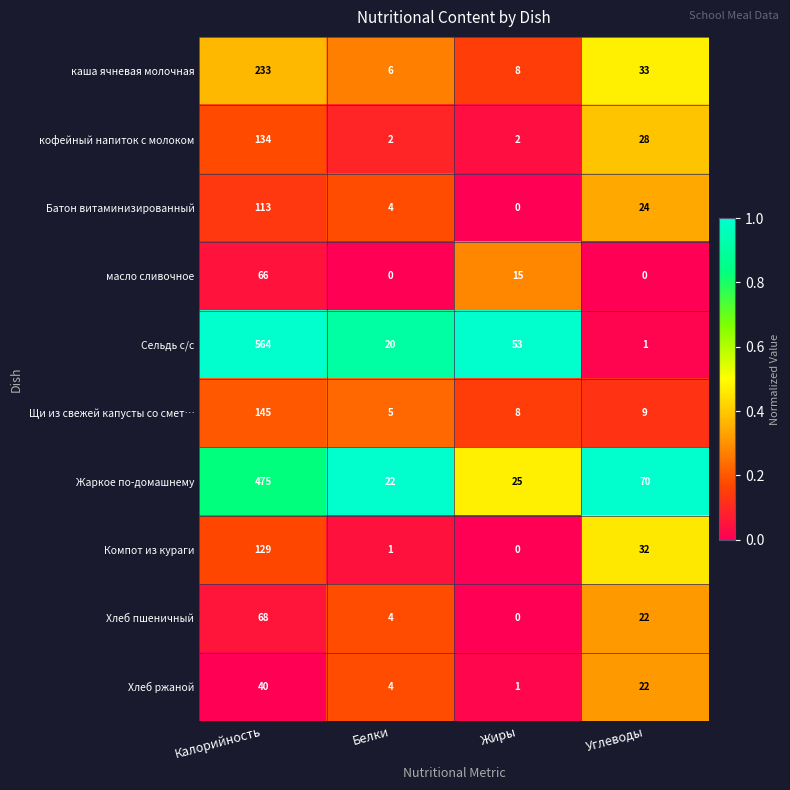

What is the total value across all series at Углеводы?

241